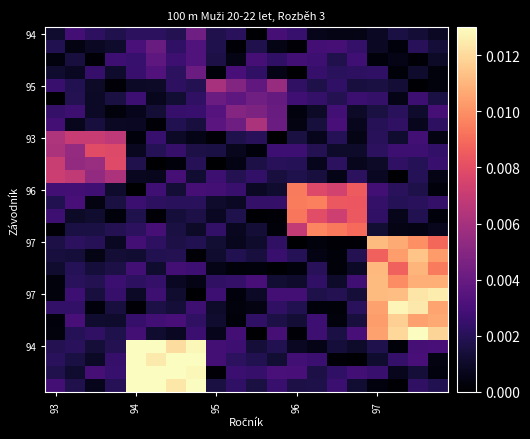

Which category has the highest value across all series?

6